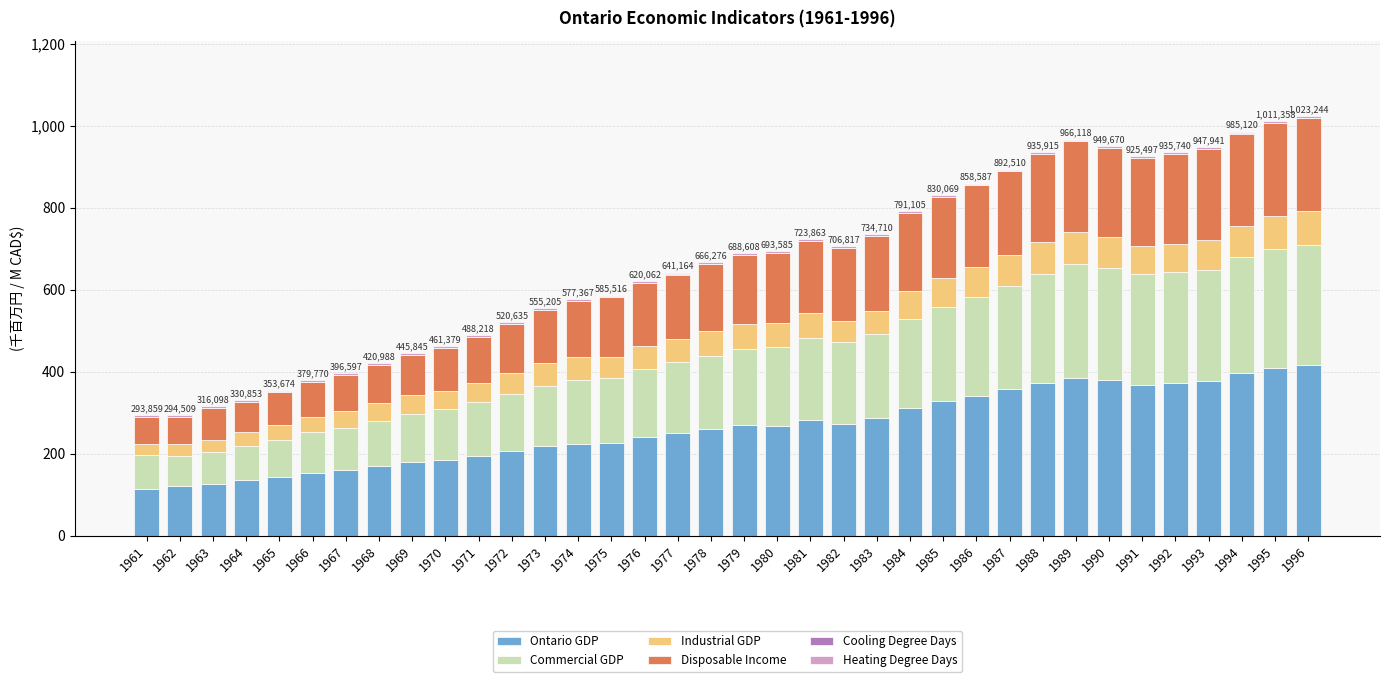

What is the sum of all Ontario GDP values?

9499.5